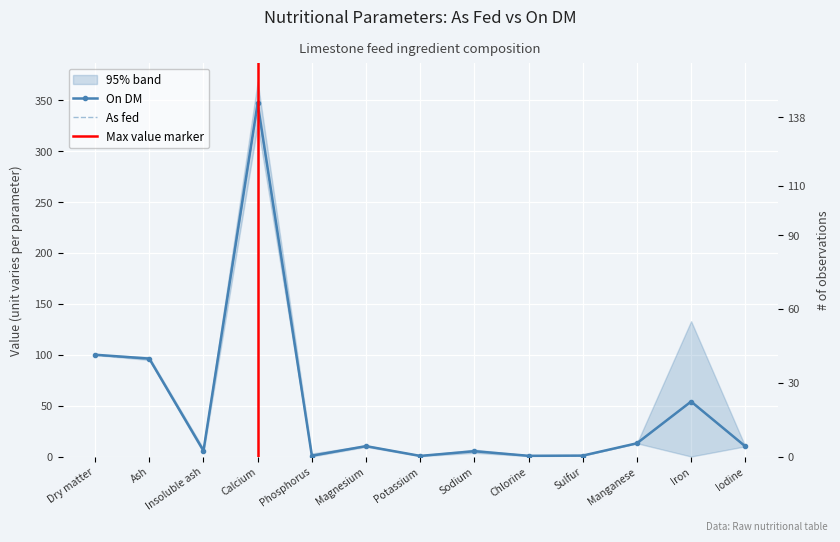

True or false: On DM and As fed intersect in this chart.

False